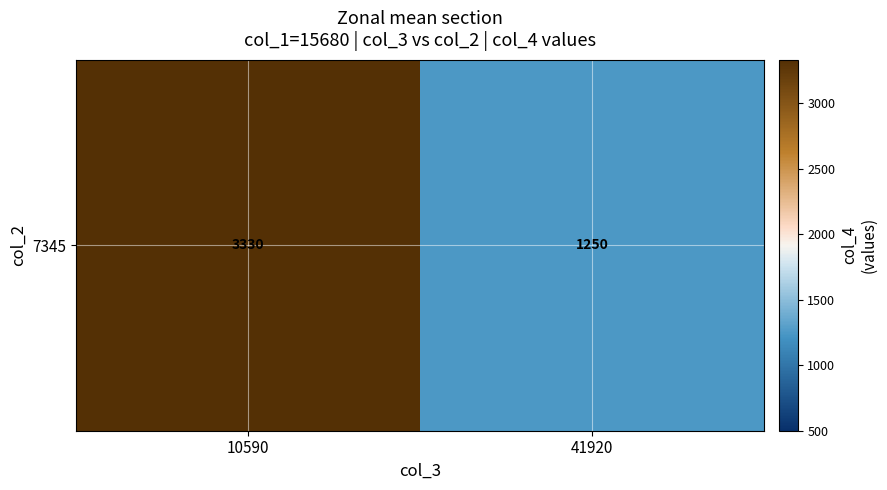

Rank the categories by value from highest to lowest.

10590, 41920